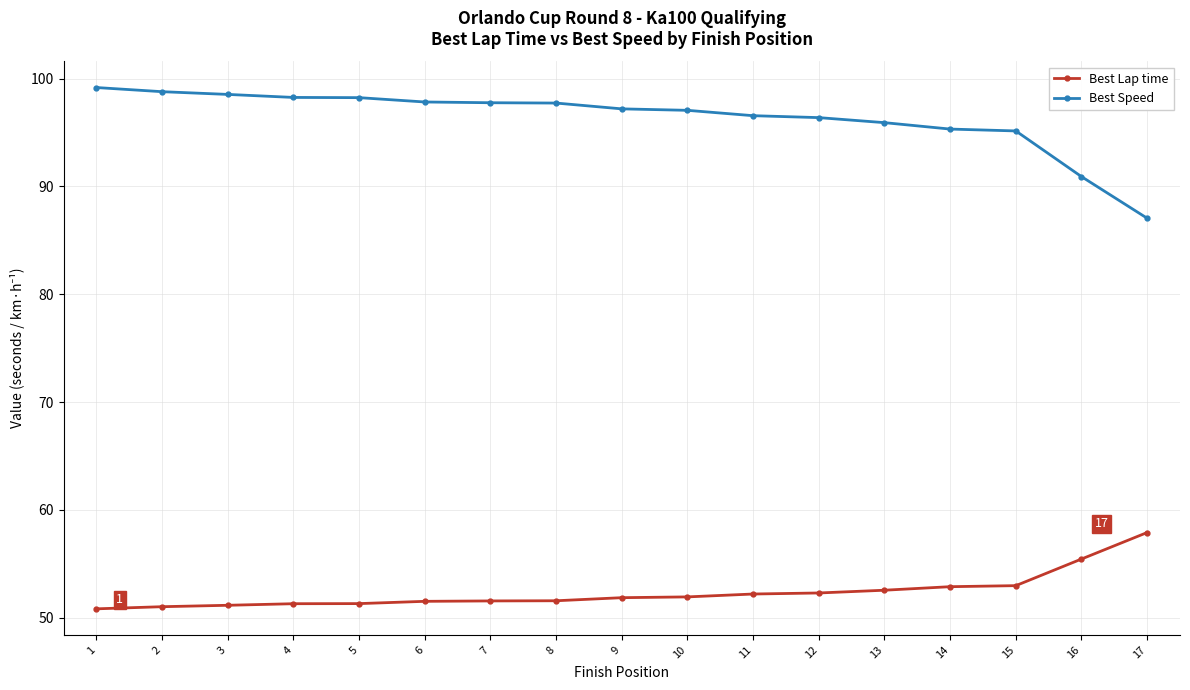

True or false: Best Speed and Best Lap time intersect in this chart.

False